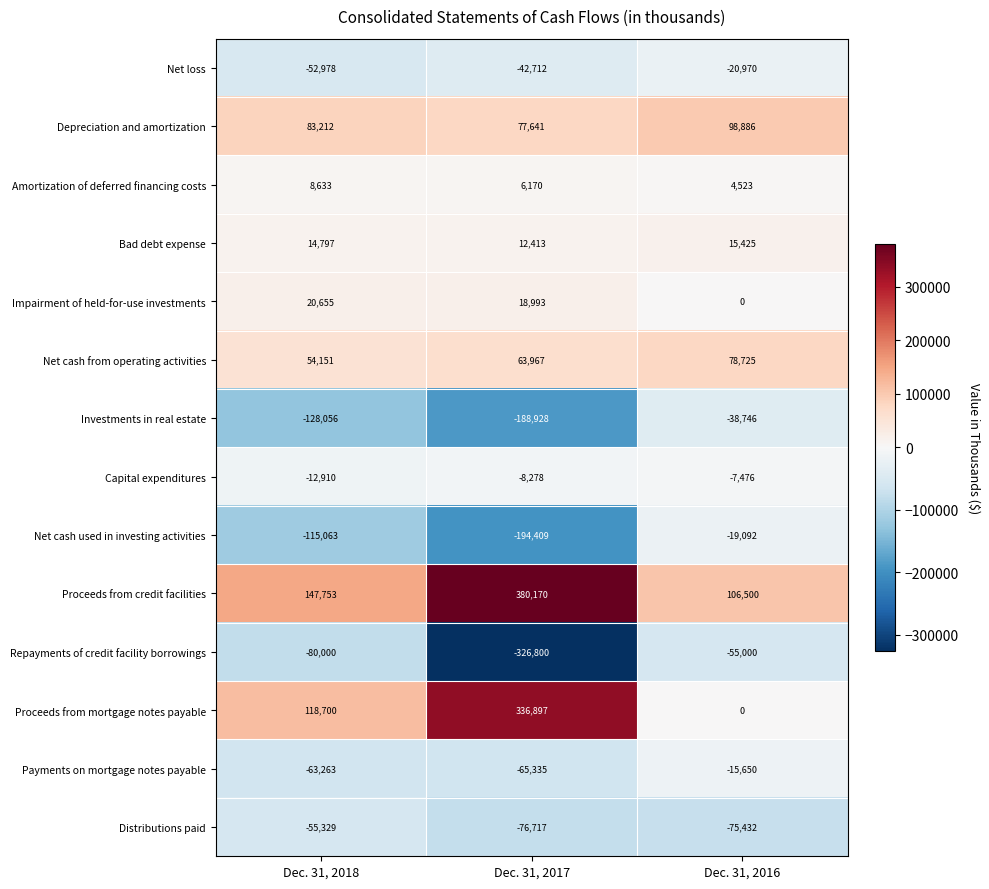

List the series in order of their peak value, lowest first.

Distributions paid, Repayments of credit facility borrowings, Investments in real estate, Net loss, Net cash used in investing activities, Payments on mortgage notes payable, Capital expenditures, Amortization of deferred financing costs, Bad debt expense, Impairment of held-for-use investments, Net cash from operating activities, Depreciation and amortization, Proceeds from mortgage notes payable, Proceeds from credit facilities